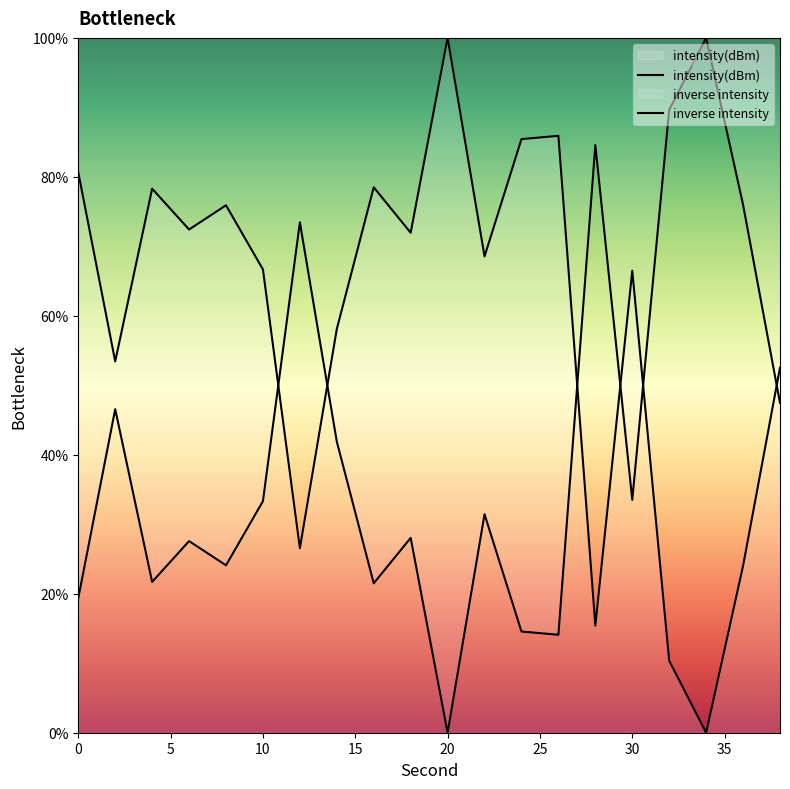

What is the difference between the values at 18 and 12?

45.4